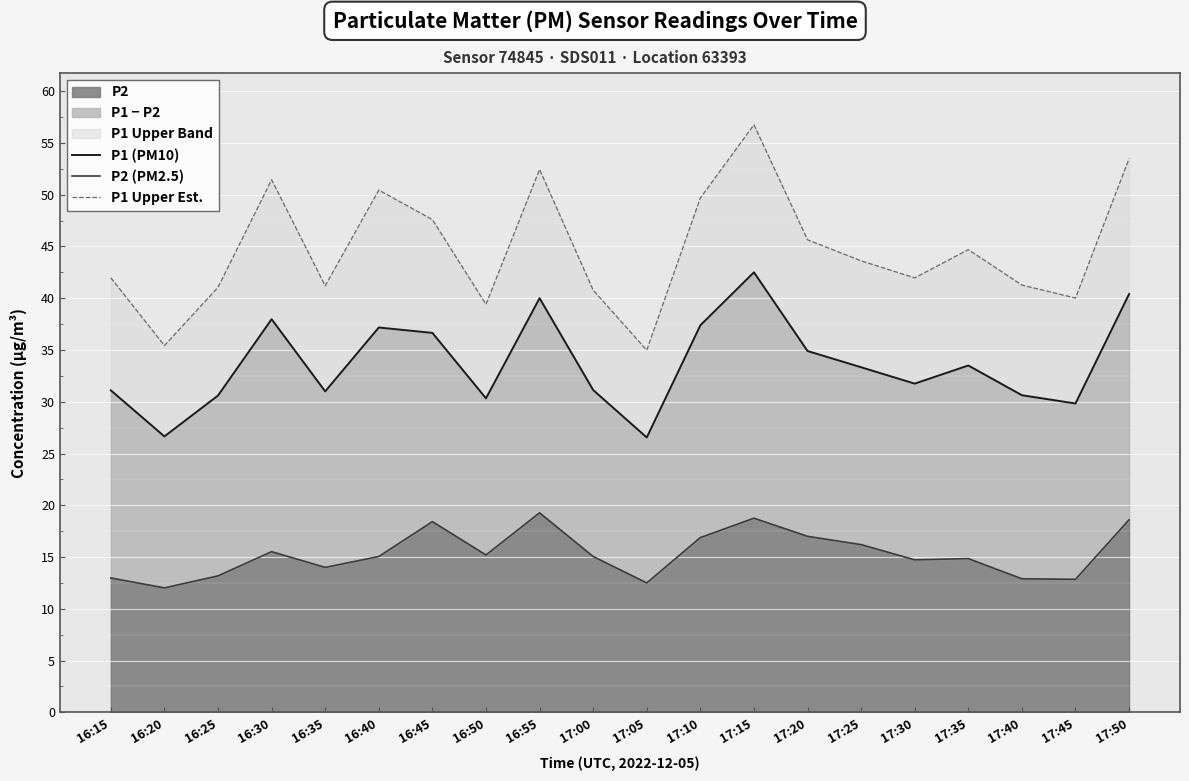

At 16:55, list the series in order from smallest to largest.

P2 (PM2.5), P1 (PM10), P1 Upper Est.